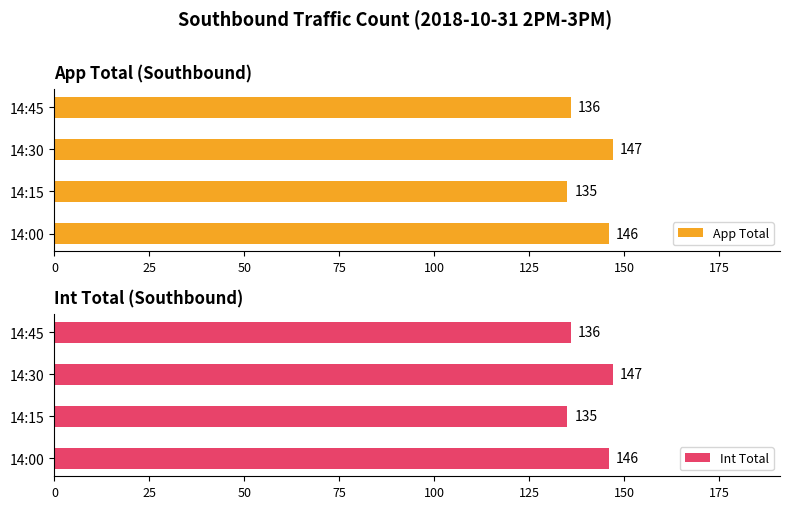

The value of App Total at 14:00 is 193. True or false?

False